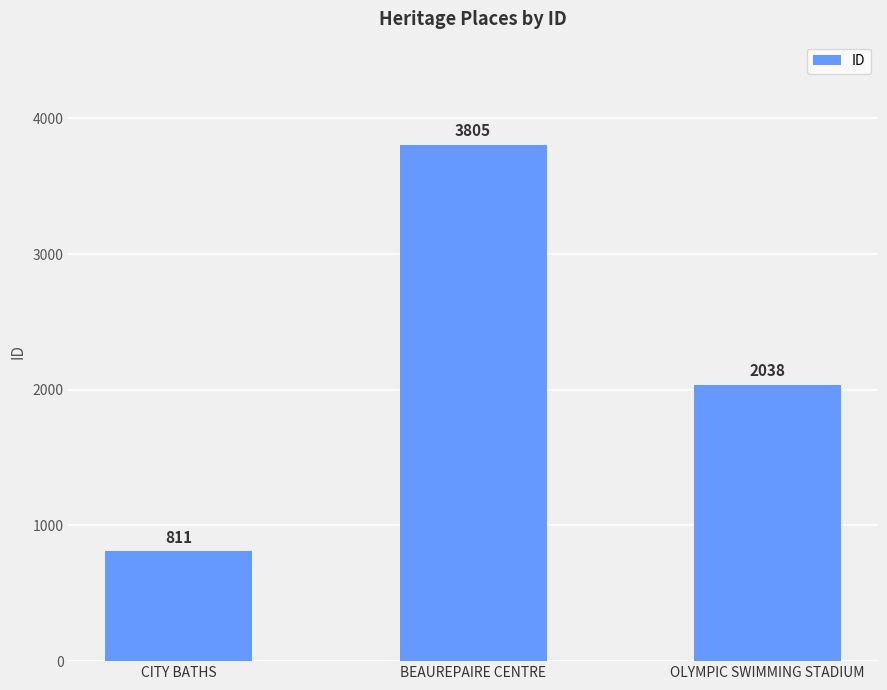

What value does the data have at OLYMPIC SWIMMING STADIUM, to the nearest 100?

2000